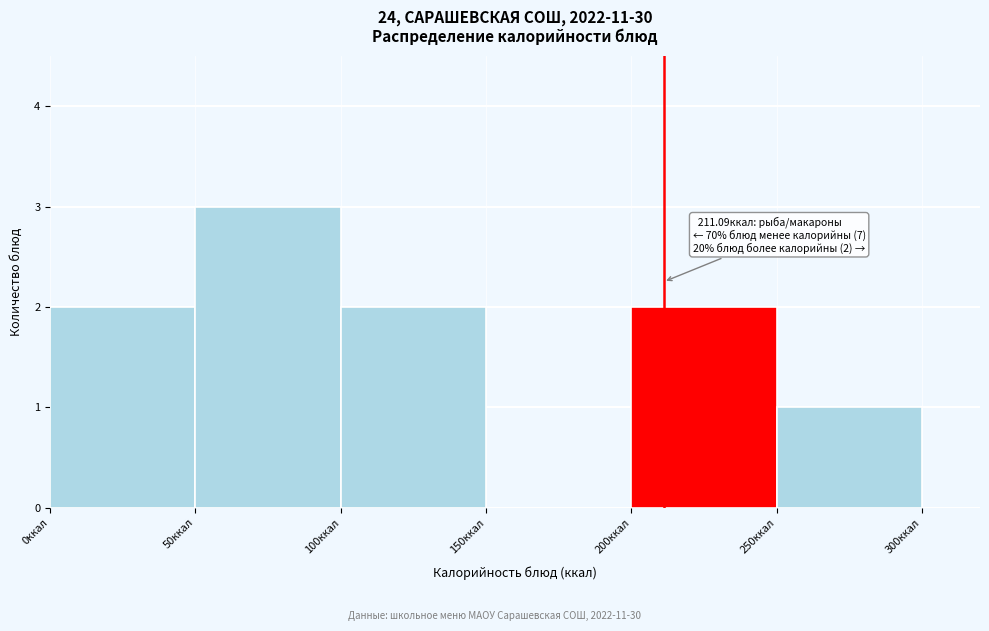

Which range on the x-axis has the tallest bar?

50 to 100